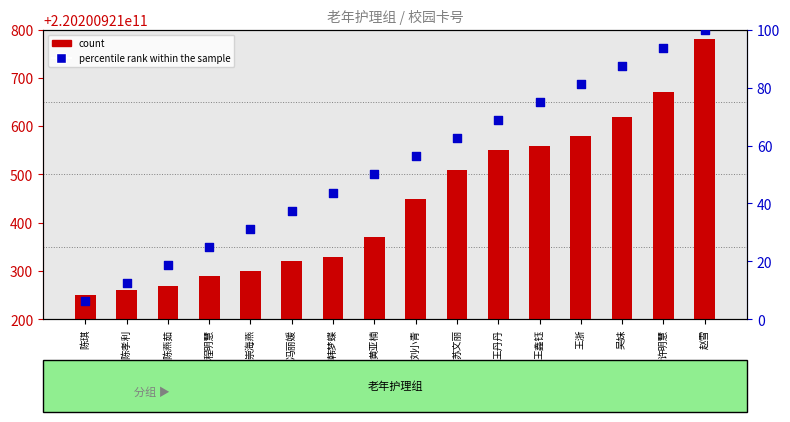

At how many categories does at least one series exceed 80289048230?

16